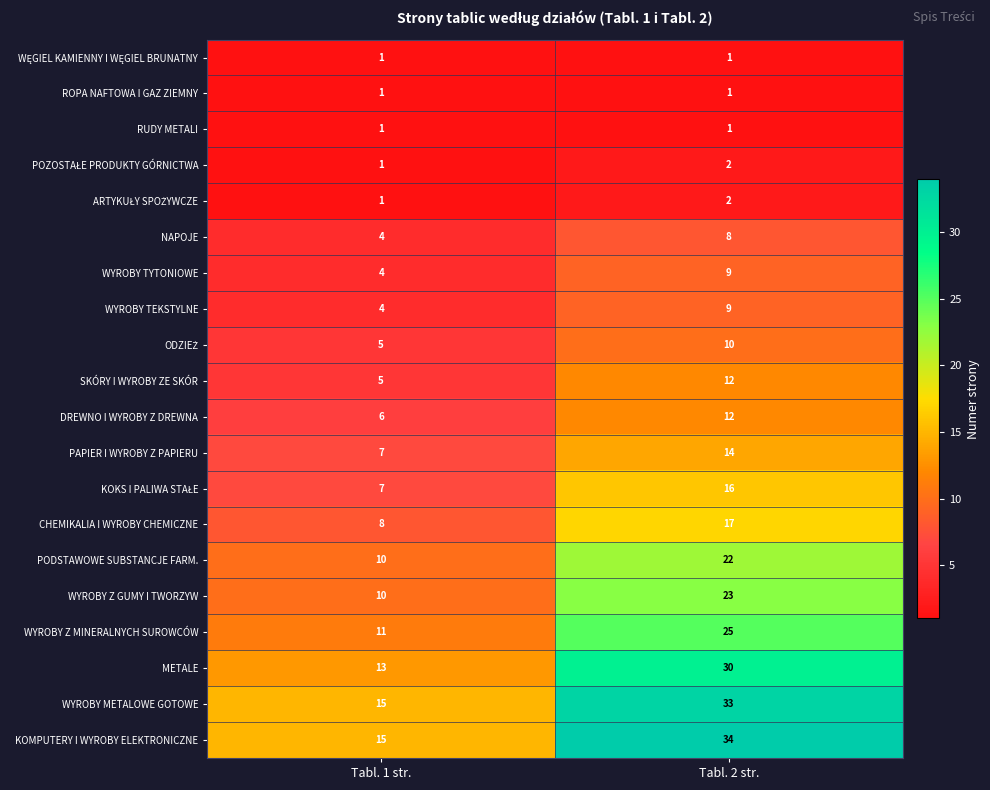

Which category has the highest value across all series?

Tabl. 2 str.